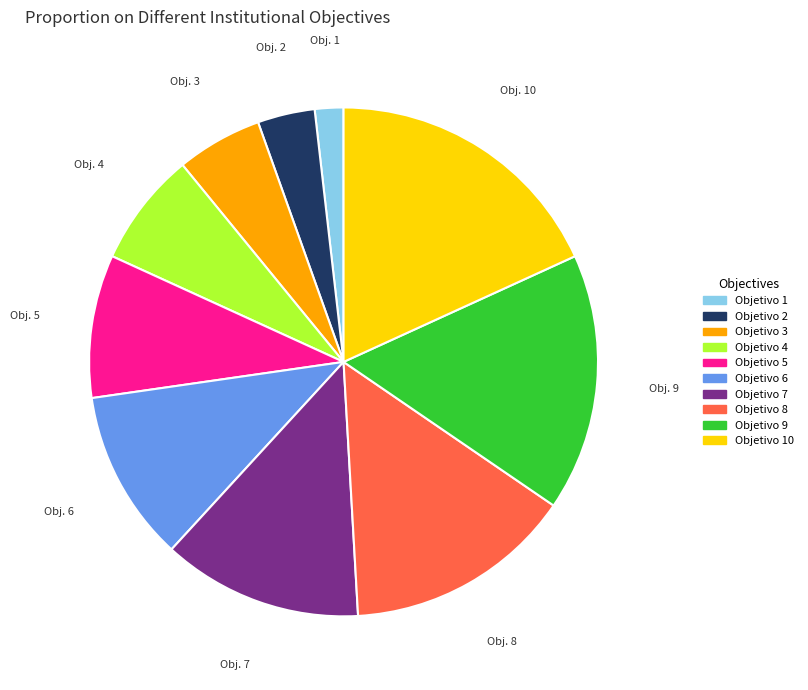

How many slices are in this pie chart?

10